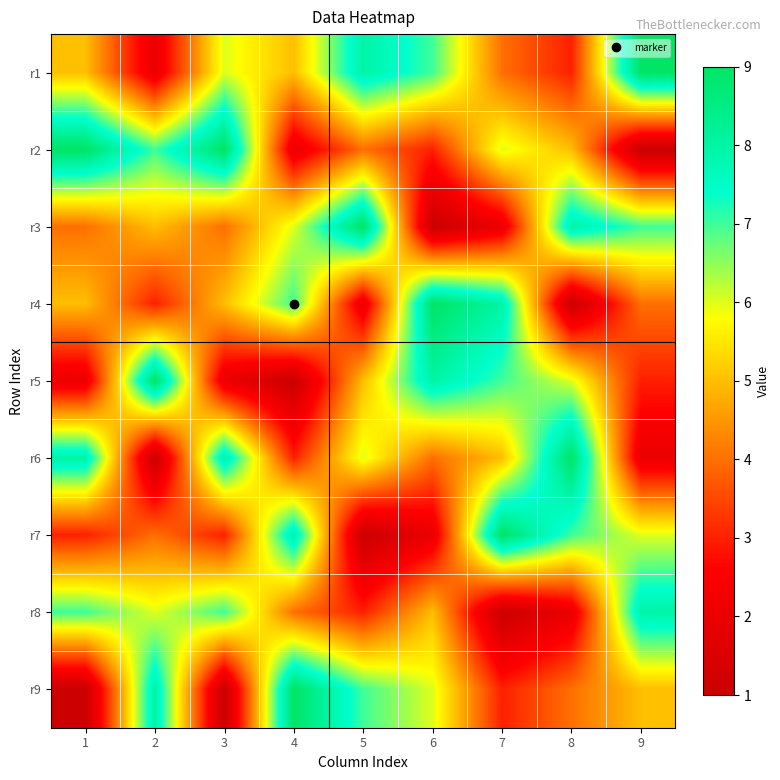

At which category does the chart reach its minimum across all series?

9